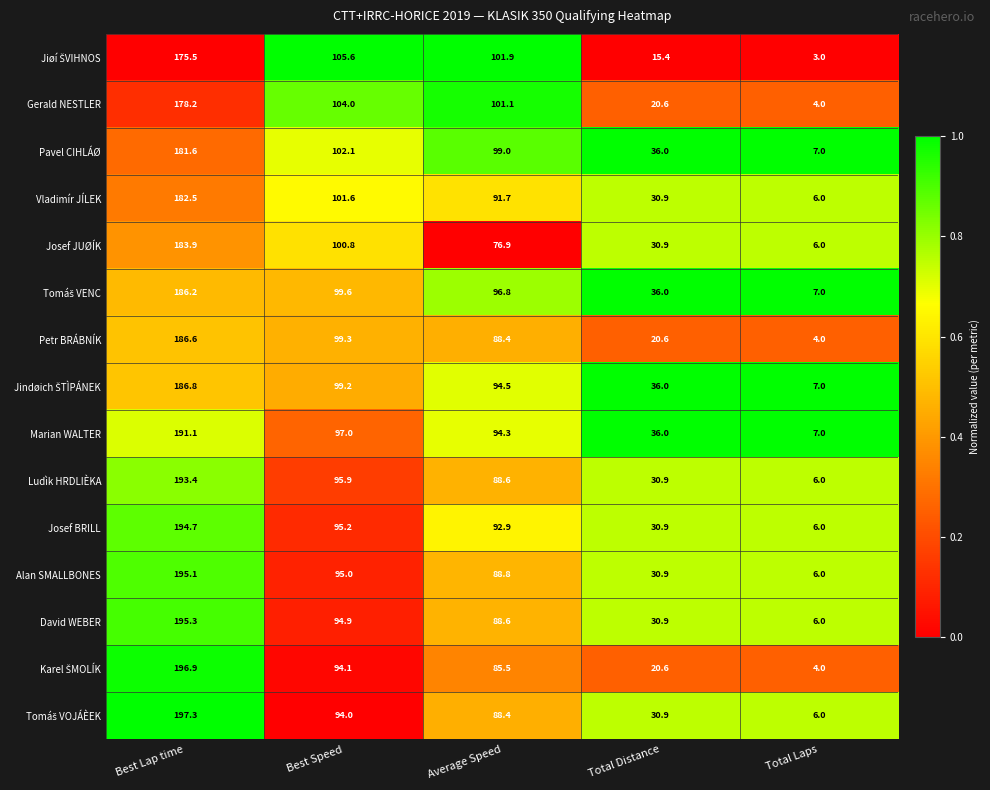

What is the spread (max minus min) of values at Average Speed?

25.0